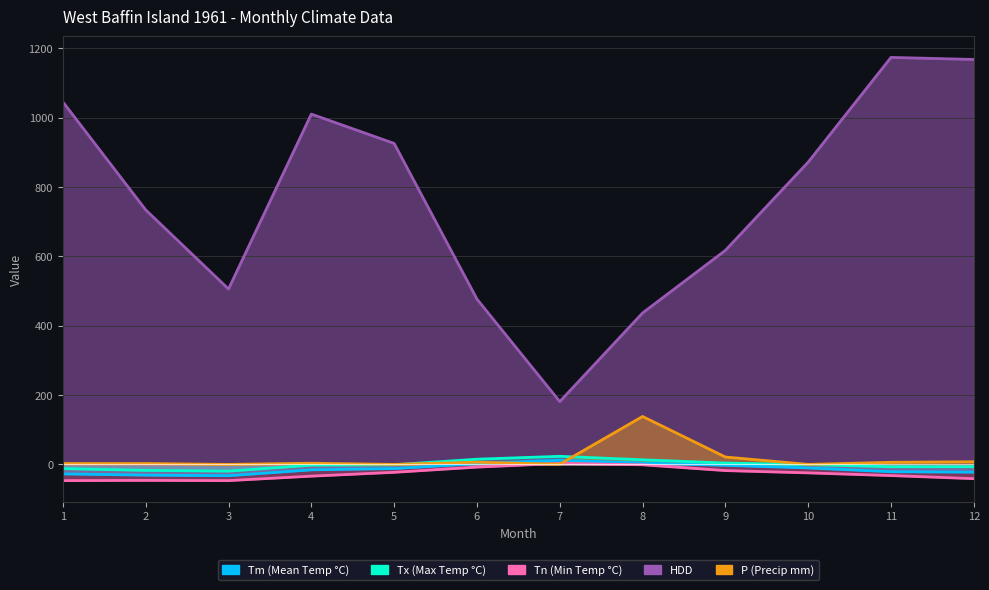

Reading right to left, transcribe all the data shown in this chart.

Tm: -22.3	-21.1	-10.1	-2.6	3.9	12.2	2.1	-11.9	-15.7	-32.6	-30.9	-27.4
Tx: -6.7	-6.7	-0.6	3.9	13.3	23.3	15.0	-1.1	-2.2	-19.4	-17.2	-12.2
Tn: -41.1	-32.2	-24.4	-17.8	-1.1	2.8	-7.8	-22.8	-33.9	-46.7	-46.1	-46.7
HDD: 1167.4	1173.3	871.5	617.1	436.6	181.1	476.6	925.4	1009.9	505.7	733.7	1044.9
P: 7.7	6.1	0.0	21.3	138.2	0.5	6.4	0.0	3.4	0.0	2.5	2.5